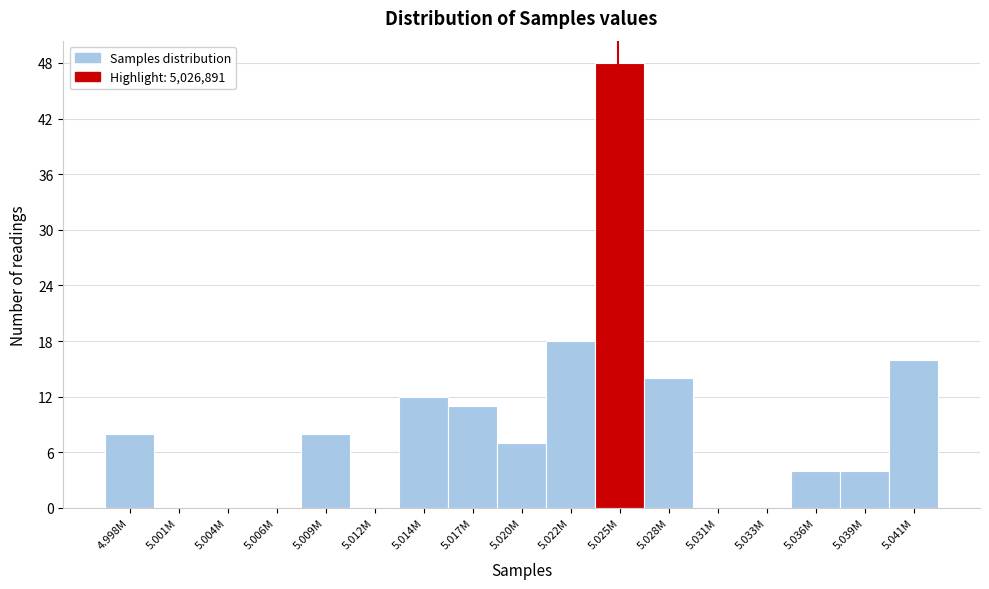

Reading right to left, extract all data points from this chart.

5.041M=16	5.039M=4	5.036M=4	5.033M=0	5.031M=0	5.028M=14	5.025M=48	5.022M=18	5.020M=7	5.017M=11	5.014M=12	5.012M=0	5.009M=8	5.006M=0	5.004M=0	5.001M=0	4.998M=8